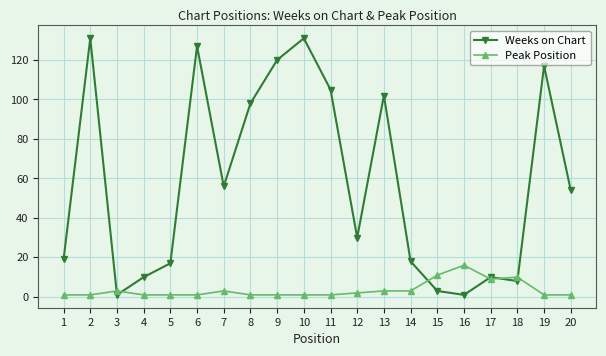

Between 4 and 9, which series saw the biggest shift?

Weeks on Chart